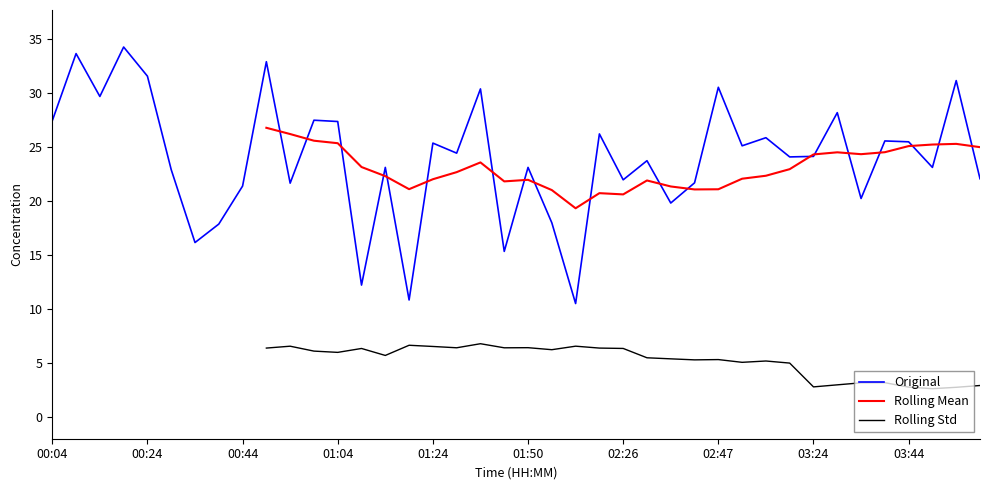

Reading left to right, what are all the values shown in this chart?

27.4	33.7	29.7	34.3	31.6	22.9	16.2	17.9	21.4	32.9	21.7	27.5	27.4	12.2	23.1	10.8	25.4	24.4	30.4	15.3	23.1	18.0	10.5	26.2	22.0	23.8	19.8	21.7	30.6	25.1	25.9	24.1	24.1	28.2	20.2	25.6	25.5	23.1	31.2	22.1